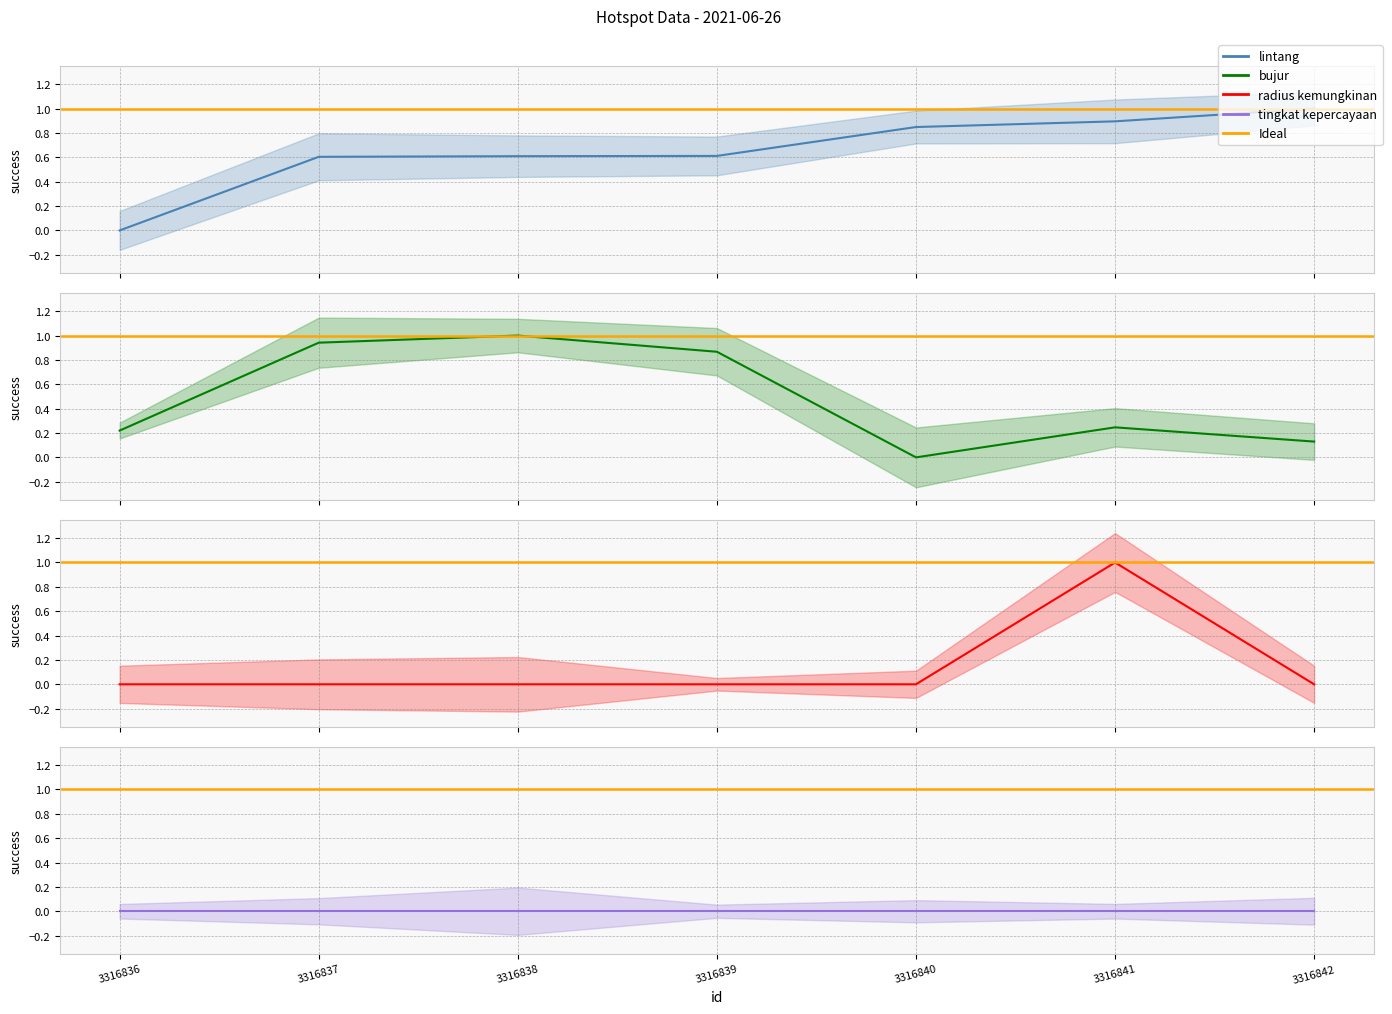

Which series has the largest total across all categories?

lintang